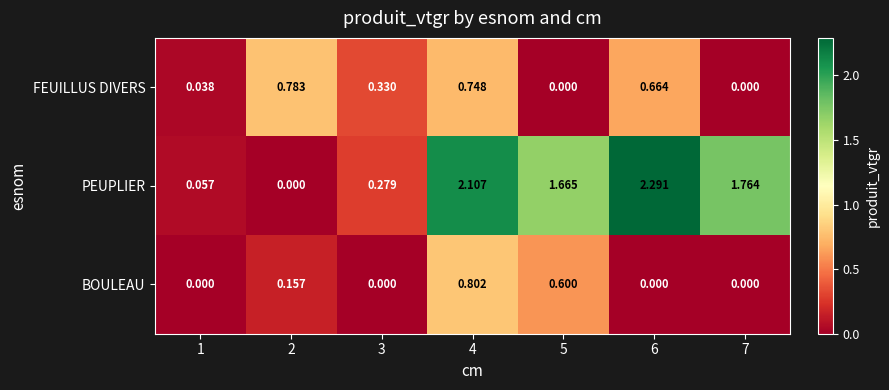

Between 2 and 5, which series saw the biggest shift?

PEUPLIER